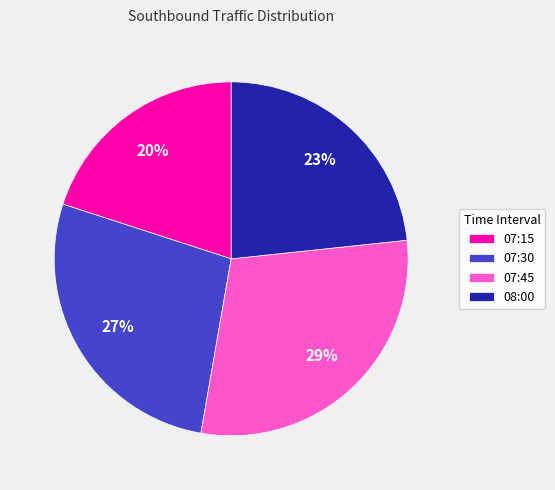

What percentage is the 07:30 slice, to the nearest percent?

27%